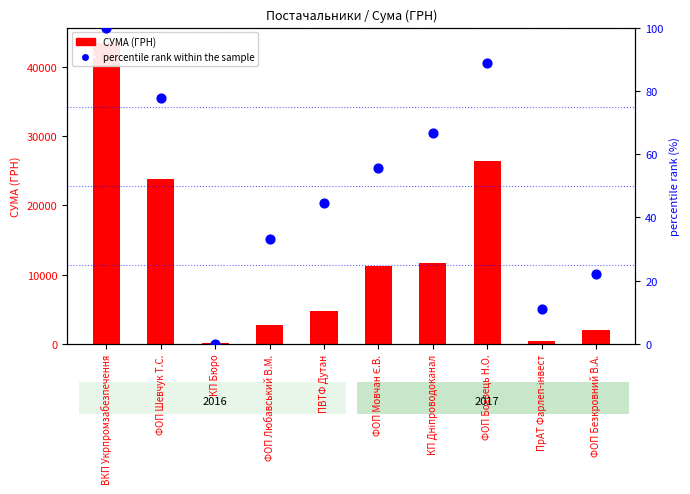

Which series reaches the minimum Y coordinate?

percentile rank within the sample